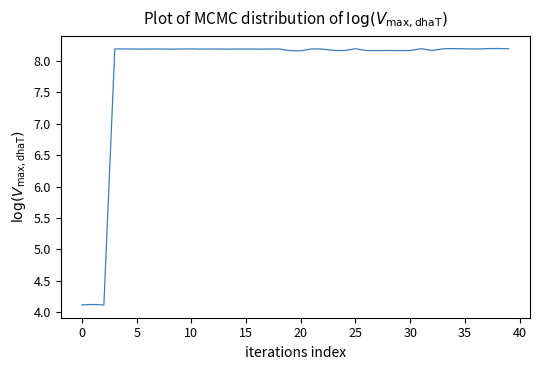

What is the greatest value displayed?

8.2